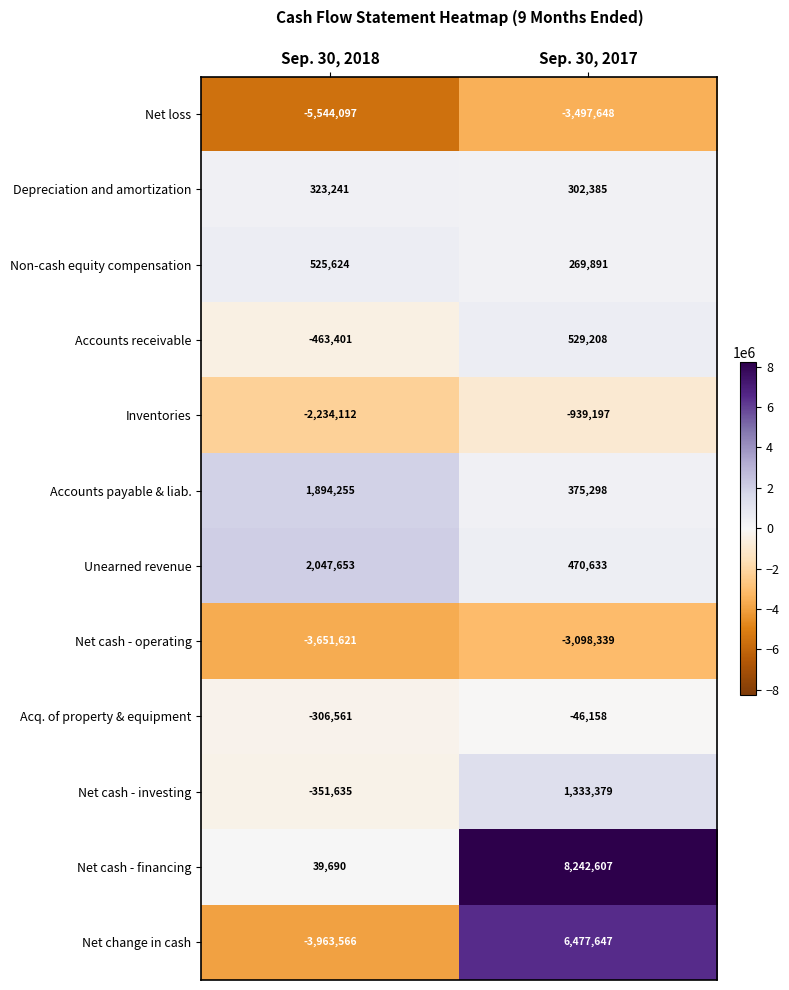

Reading left to right, extract all data points from this chart.

Net loss: Sep. 30, 2018=-5544097	Sep. 30, 2017=-3497648
Depreciation and amortization: Sep. 30, 2018=323241	Sep. 30, 2017=302385
Non-cash equity compensation: Sep. 30, 2018=525624	Sep. 30, 2017=269891
Accounts receivable: Sep. 30, 2018=-463401	Sep. 30, 2017=529208
Inventories: Sep. 30, 2018=-2234112	Sep. 30, 2017=-939197
Accounts payable & liab.: Sep. 30, 2018=1894255	Sep. 30, 2017=375298
Unearned revenue: Sep. 30, 2018=2047653	Sep. 30, 2017=470633
Net cash - operating: Sep. 30, 2018=-3651621	Sep. 30, 2017=-3098339
Acq. of property & equipment: Sep. 30, 2018=-306561	Sep. 30, 2017=-46158
Net cash - investing: Sep. 30, 2018=-351635	Sep. 30, 2017=1333379
Net cash - financing: Sep. 30, 2018=39690	Sep. 30, 2017=8242607
Net change in cash: Sep. 30, 2018=-3963566	Sep. 30, 2017=6477647